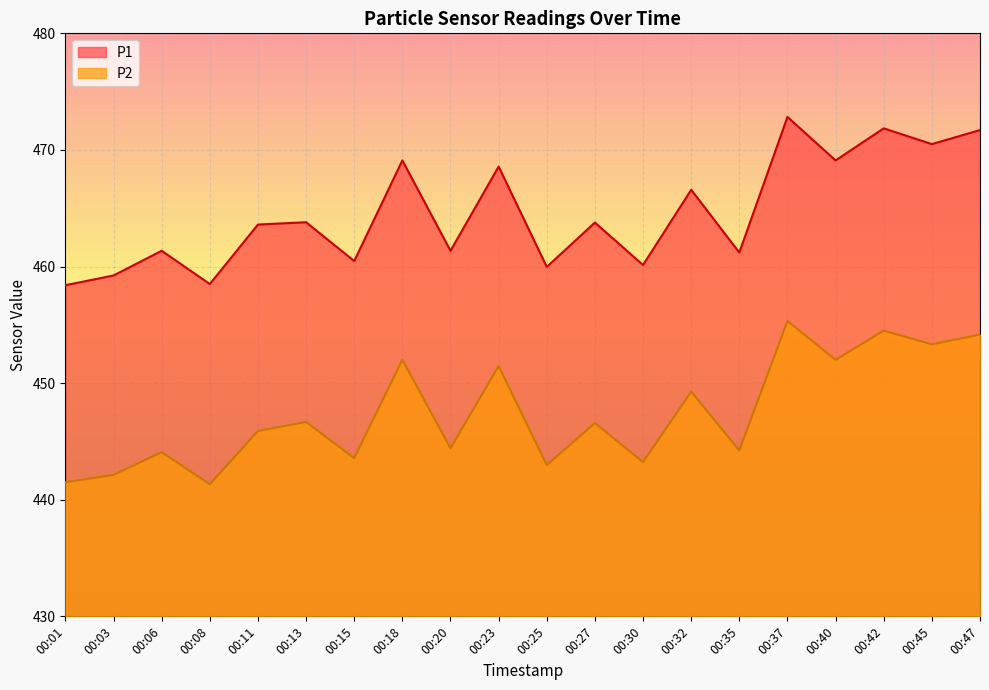

Reading left to right, transcribe all the data shown in this chart.

P1: 458.4	459.2	461.4	458.5	463.6	463.8	460.5	469.1	461.4	468.6	460.0	463.8	460.1	466.6	461.2	472.8	469.1	471.9	470.5	471.7
P2: 441.5	442.1	444.1	441.3	445.9	446.7	443.6	452.0	444.4	451.5	443.0	446.6	443.2	449.3	444.2	455.3	452.0	454.5	453.3	454.2